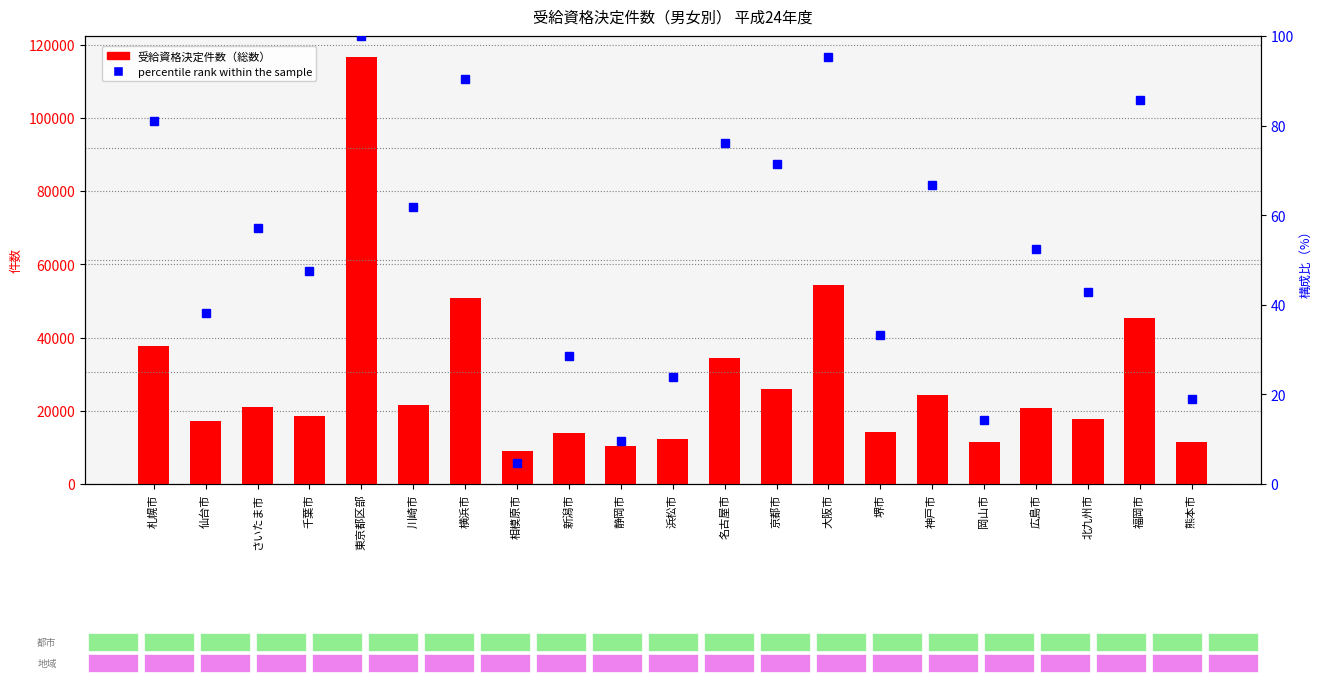

Are the bars grouped side by side (vs. stacked)?

Yes